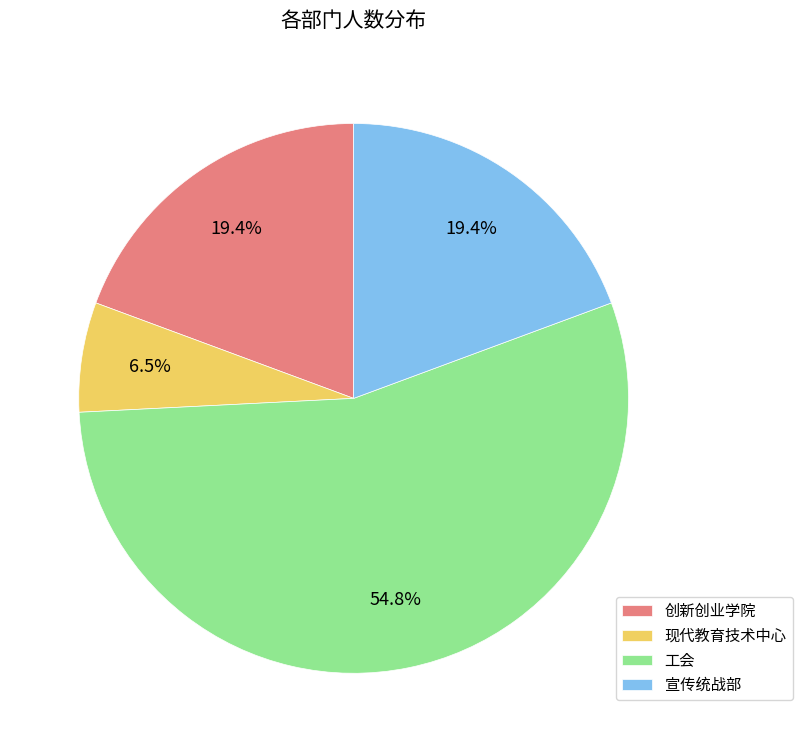

Which has a higher value, 工会 or 宣传统战部?

工会